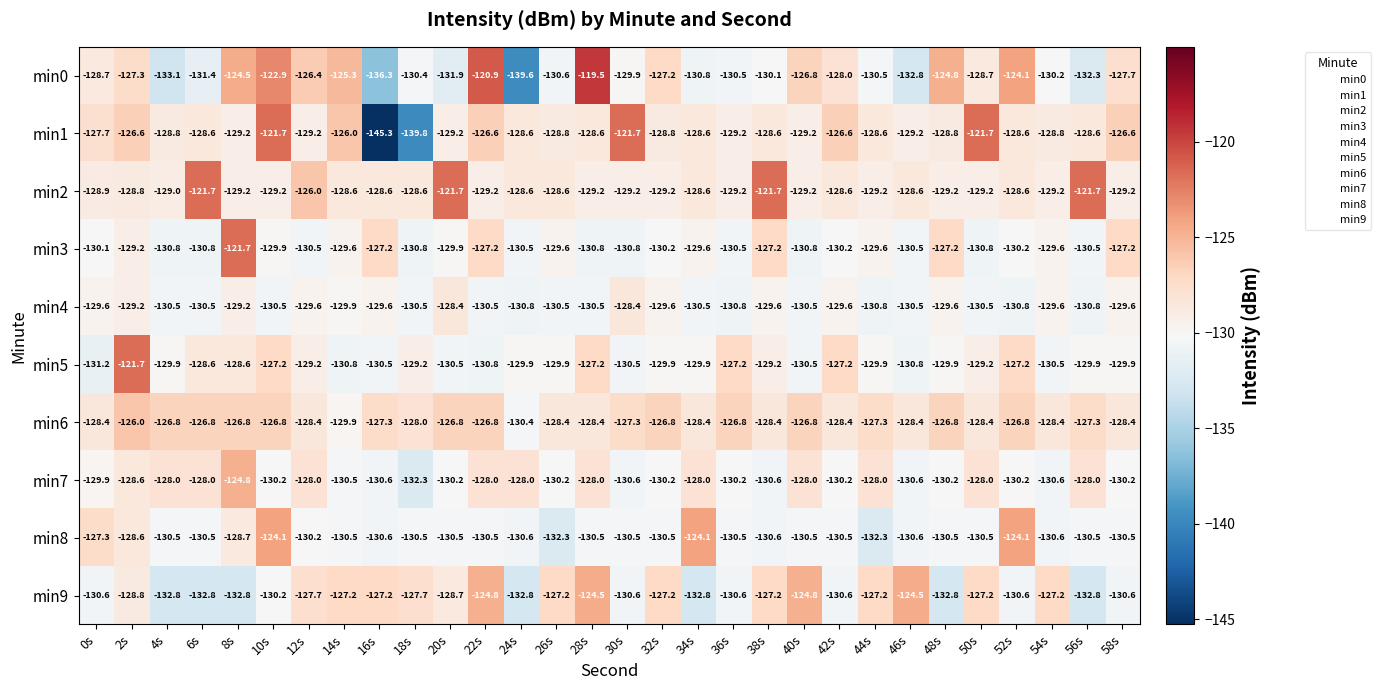

What value does the min4 series have at 2s?

-129.2